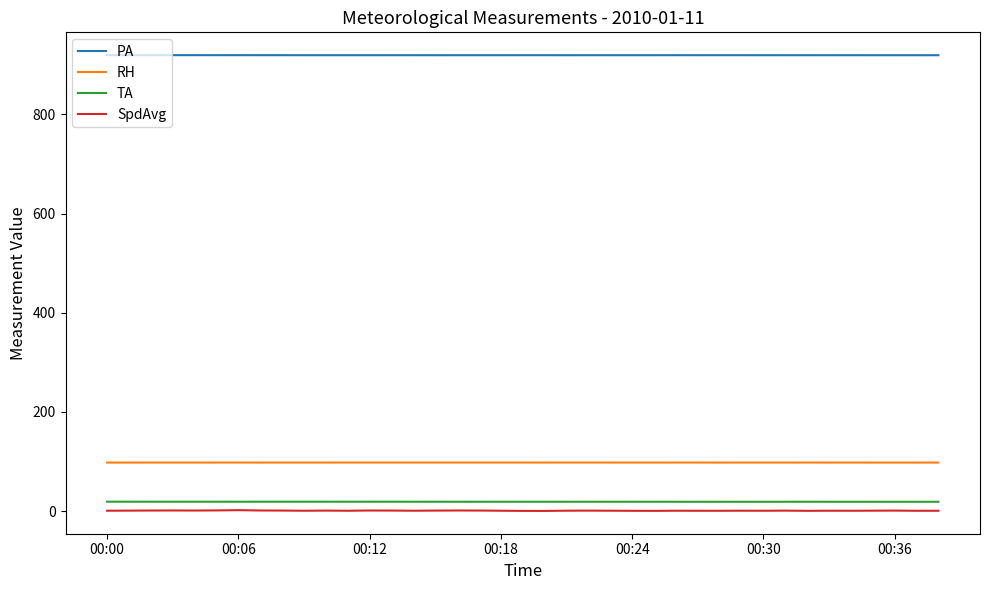

Which series has the largest range (max minus min)?

SpdAvg